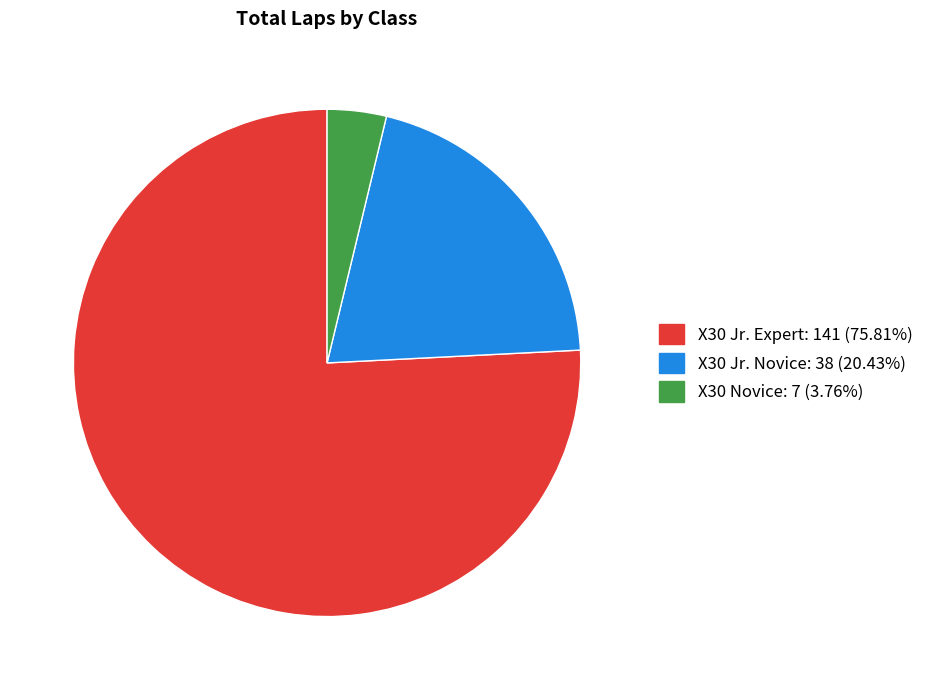

Which slice is the smallest?

X30 Novice